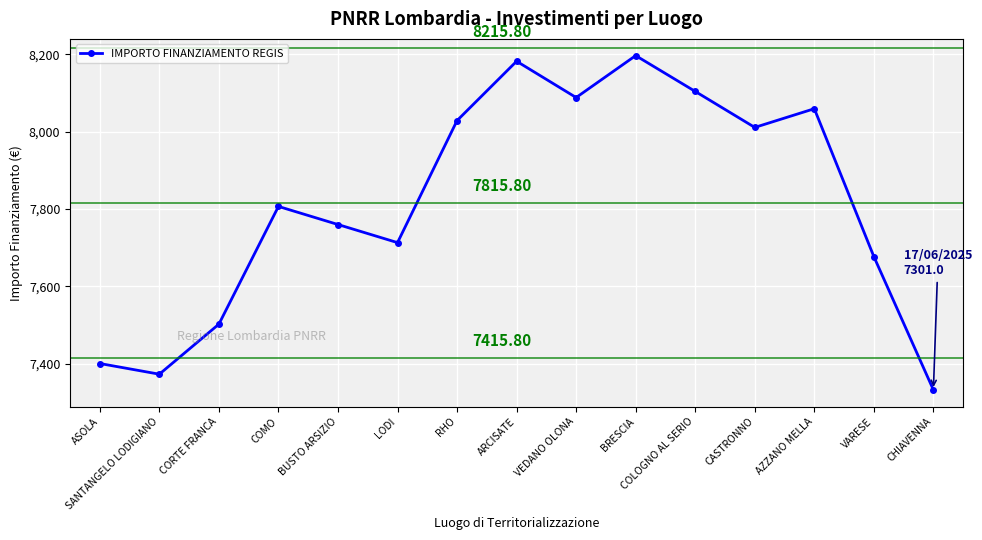

How many interior local valleys (lower than both neighbors) does the data have?

4